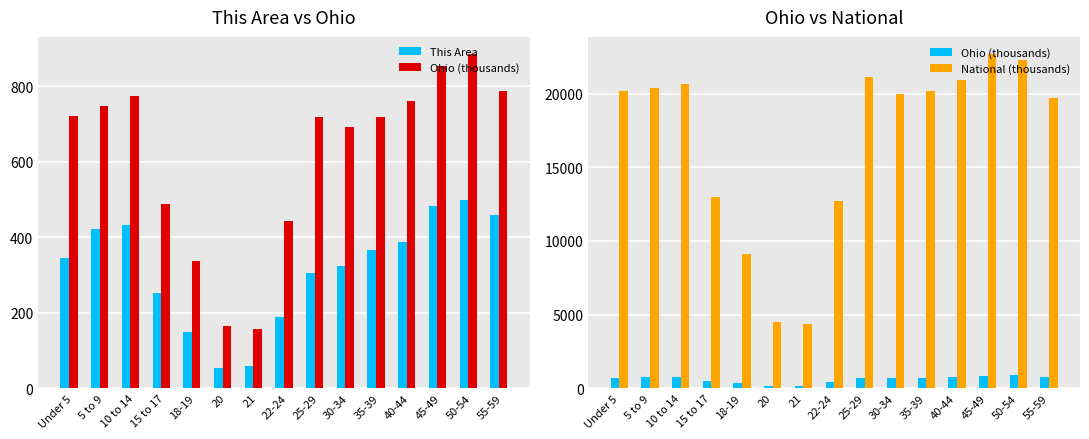

Which series has the largest range (max minus min)?

National (thousands)